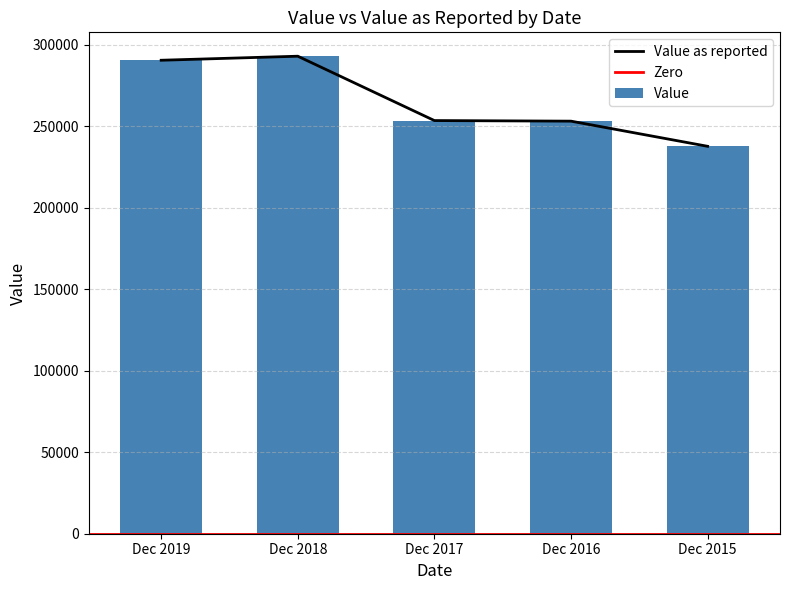

The Value as reported series shows 455637 at Dec 2019. True or false?

False